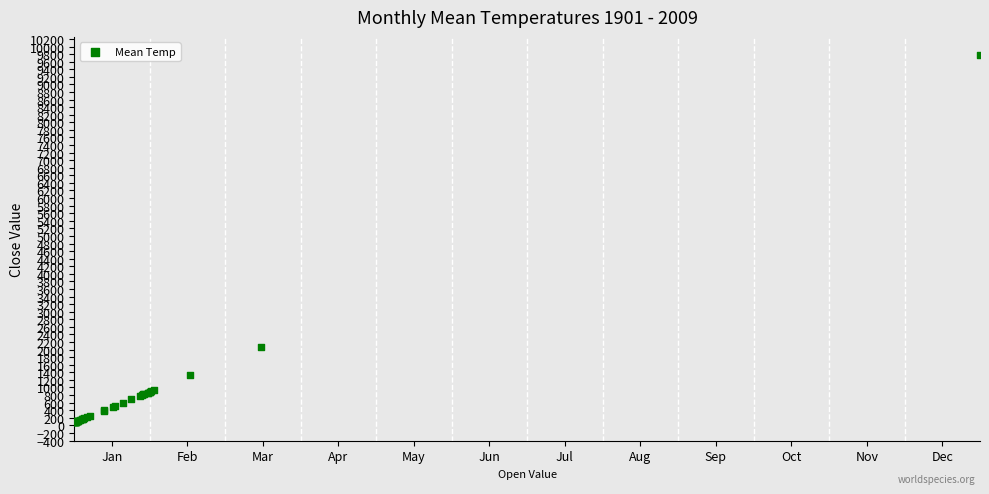

What Y value in the scatter plot is closest to 4924?

2073.0